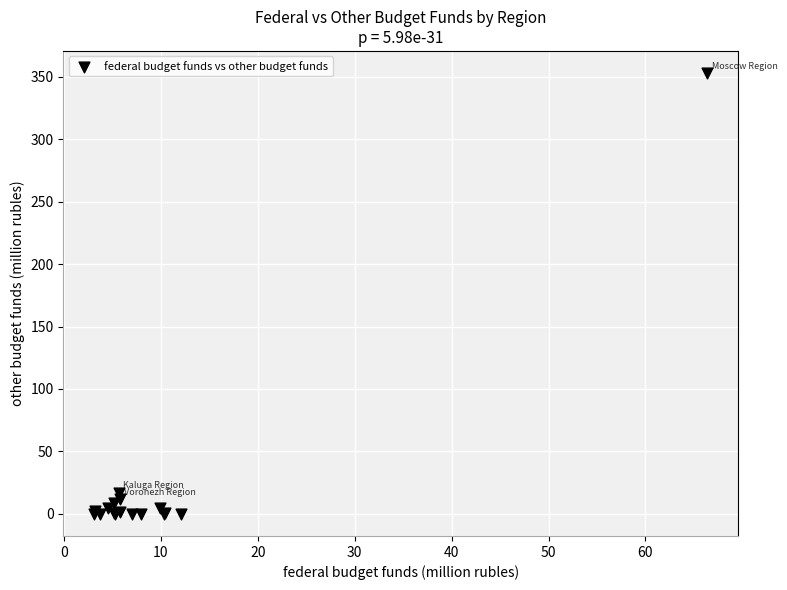

What Y value in the scatter plot is closest to 176?

17.1